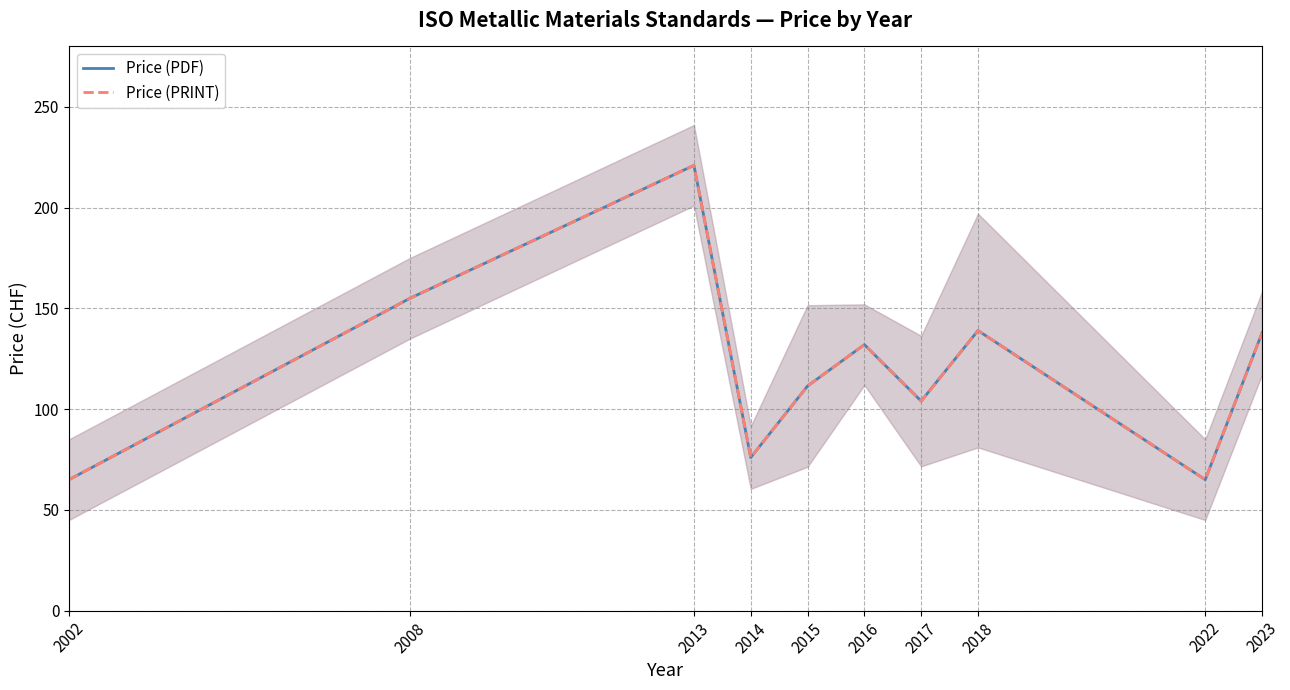

Which series has the largest total across all categories?

Price (PDF)